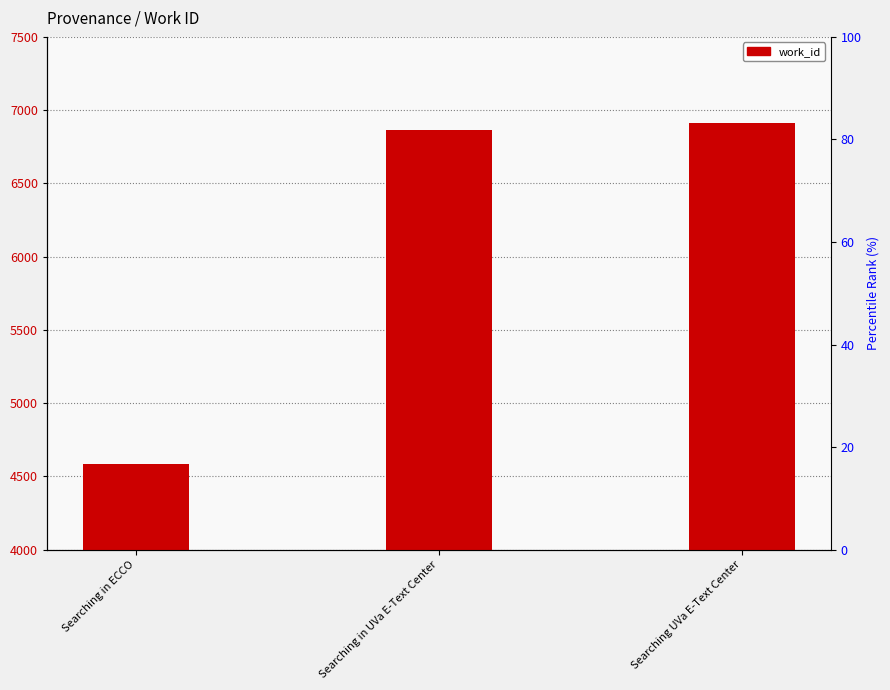

What is the average value?

6119